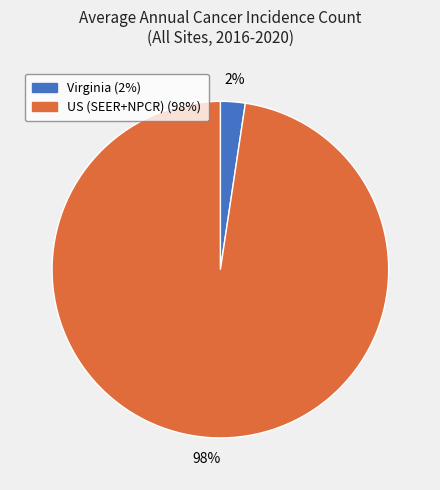

Does any single category account for the majority?

Yes